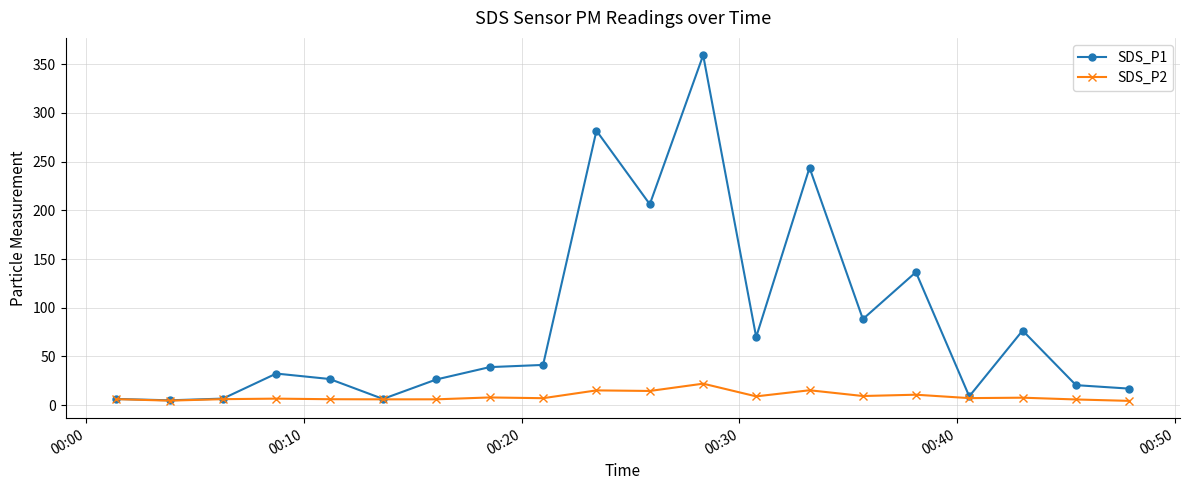

Which series has the largest range (max minus min)?

SDS_P1